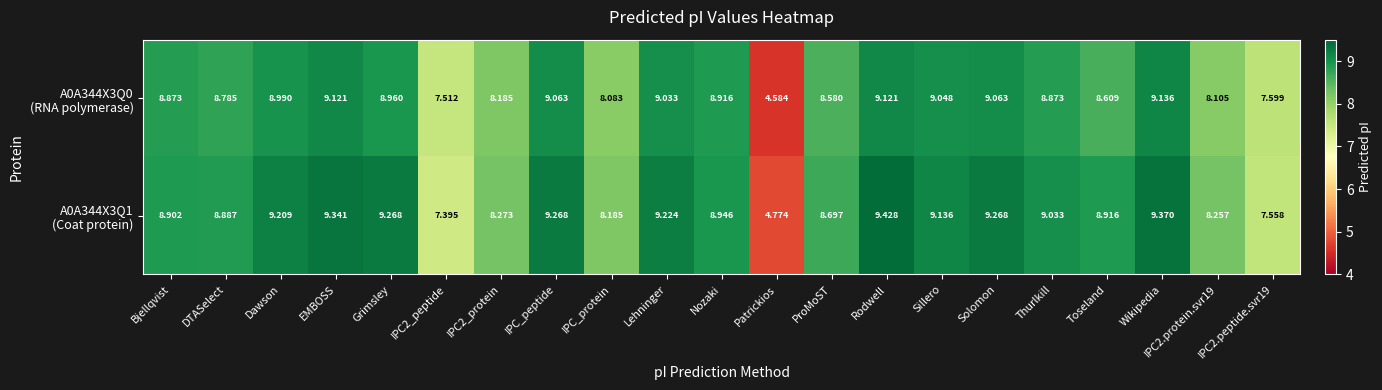

Which label corresponds to the smallest value in the chart?

Patrickios